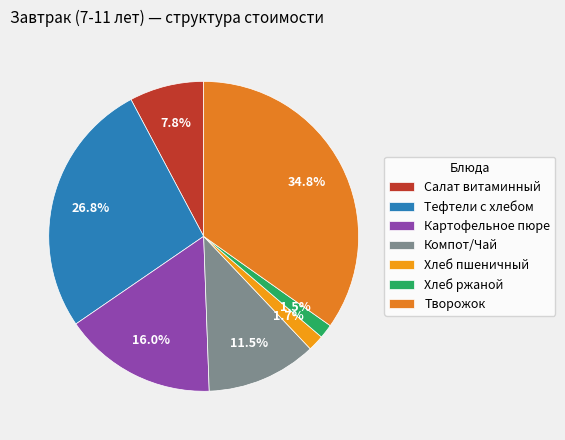

What percentage do Картофельное пюре and Салат витаминный together represent?

23.8%